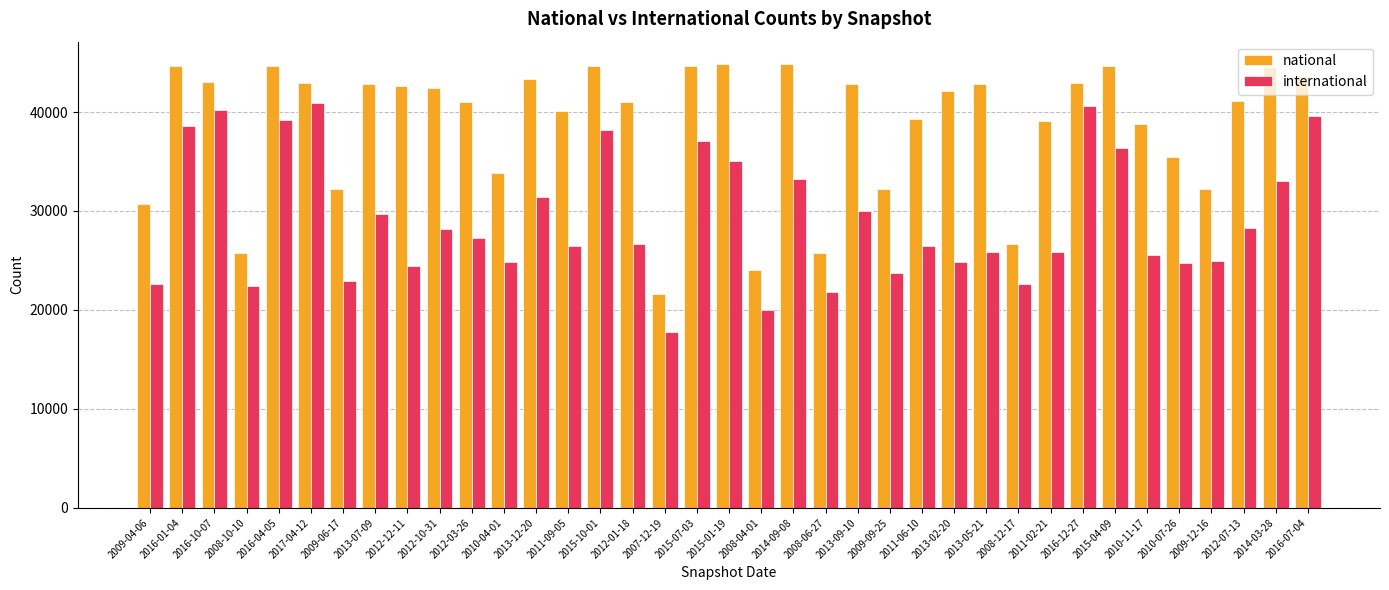

At how many categories does at least one series exceed 19325?

37